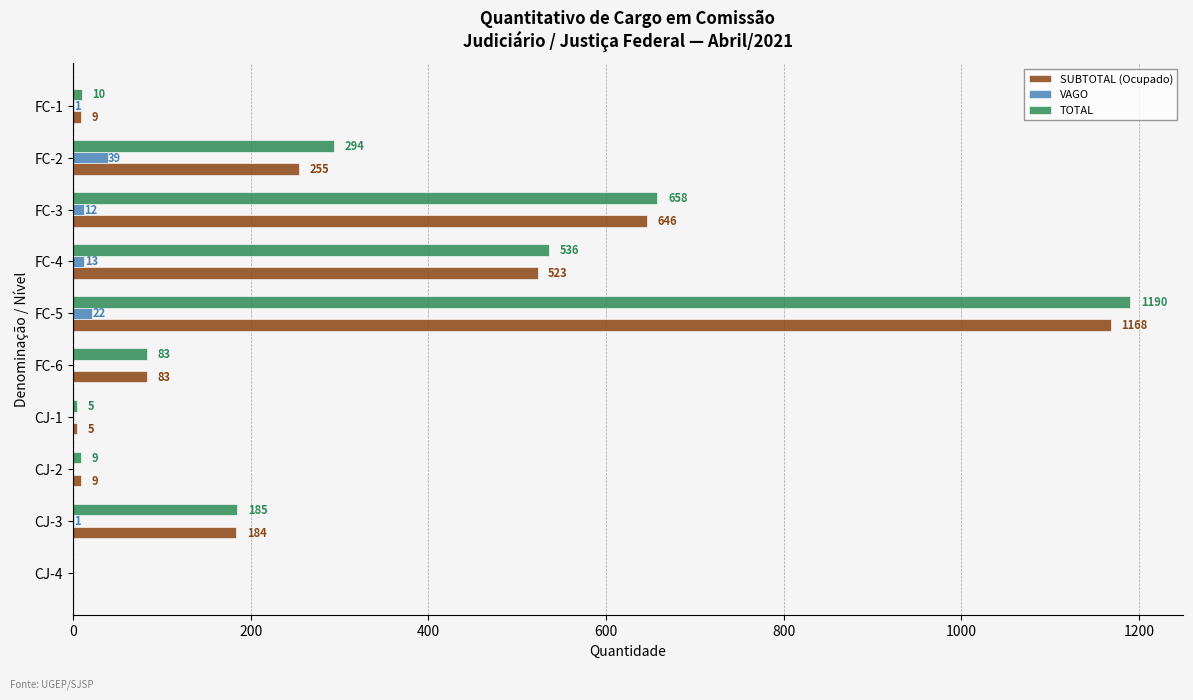

Where is SUBTOTAL (Ocupado) nearest to the value 584?

FC-4